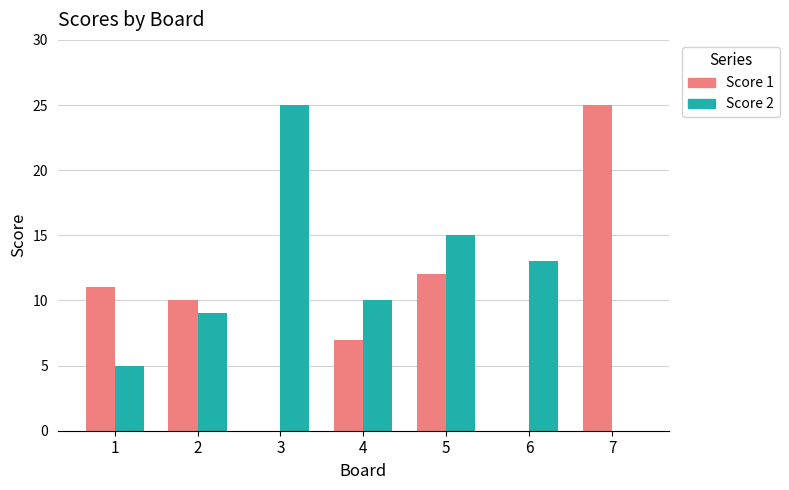

What is the highest value of the Score 2 series?

25